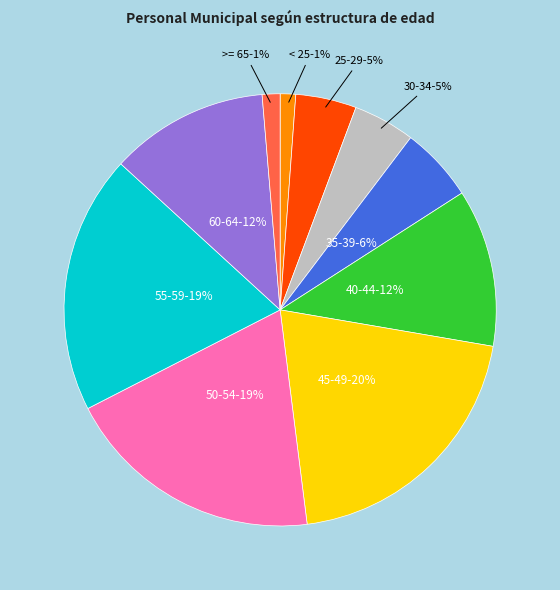

Does any single category account for the majority?

No